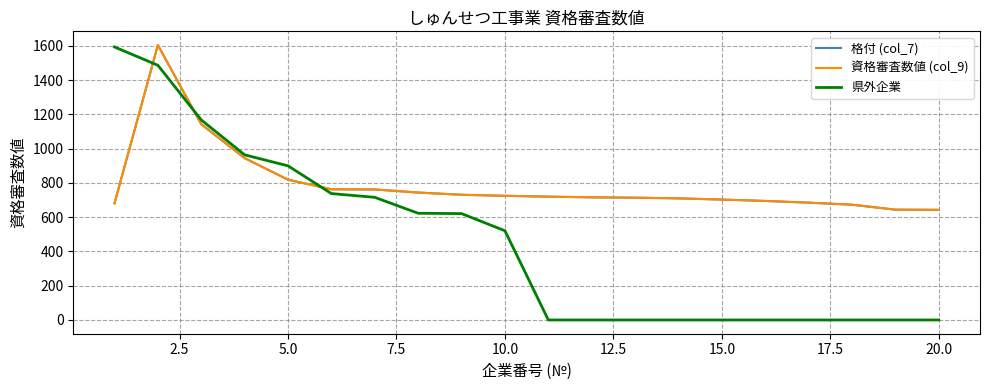

Does the chart have visible grid lines?

Yes